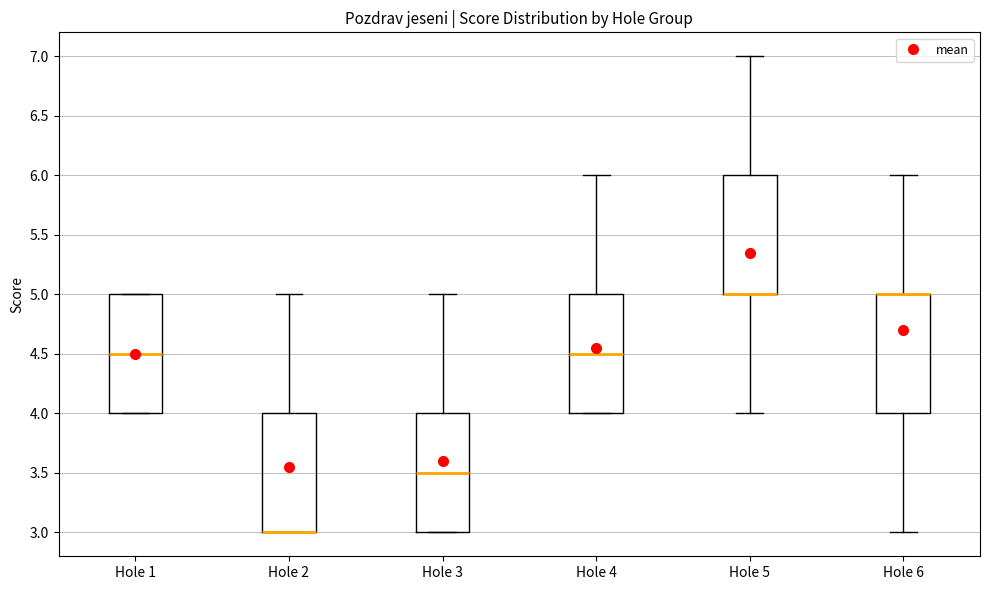

Where does the lower whisker of the box for Hole 5 end on the y-axis? The values are not printed on the chart, so give them approximately, as read against the axis.

4.0